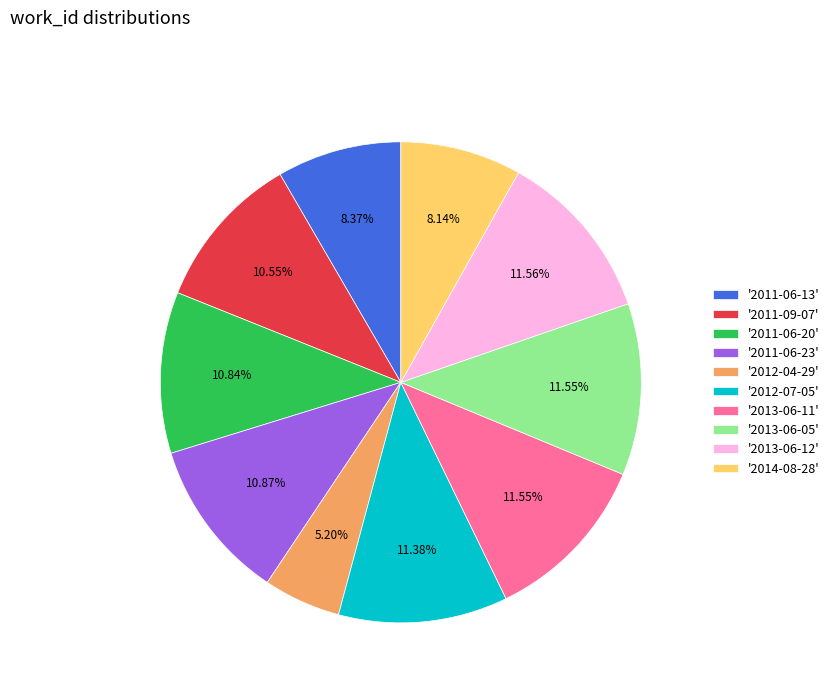

Between '2014-08-28' and '2013-06-12', which is larger?

'2013-06-12'